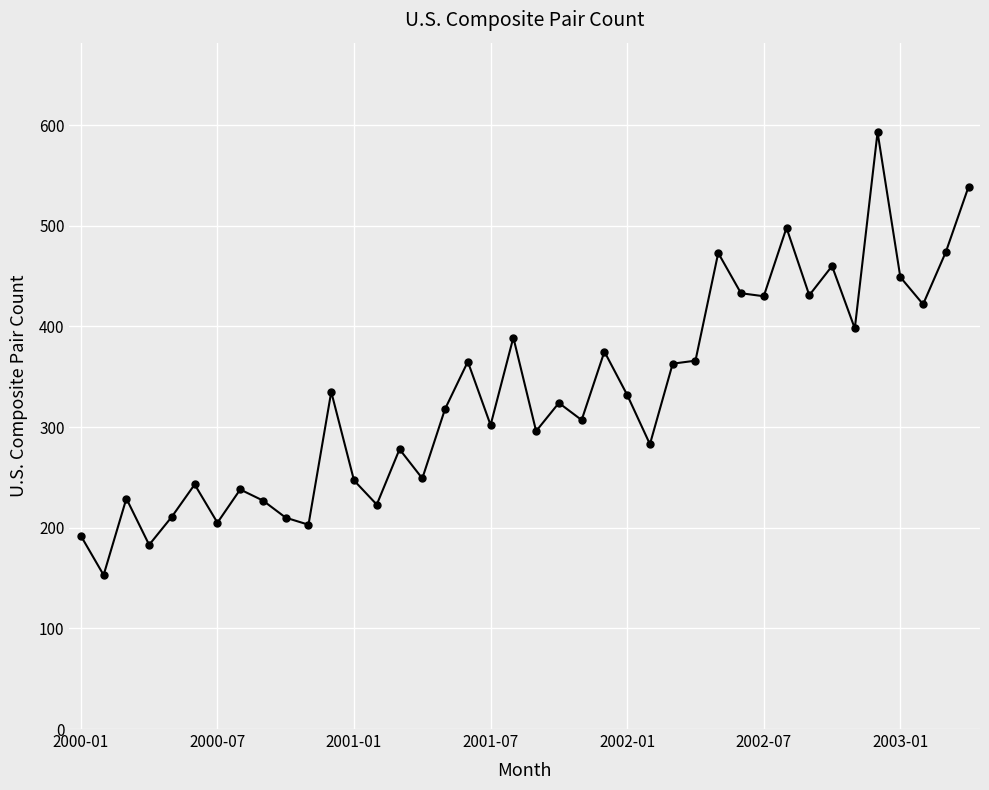

What is the sum of all values?

13246